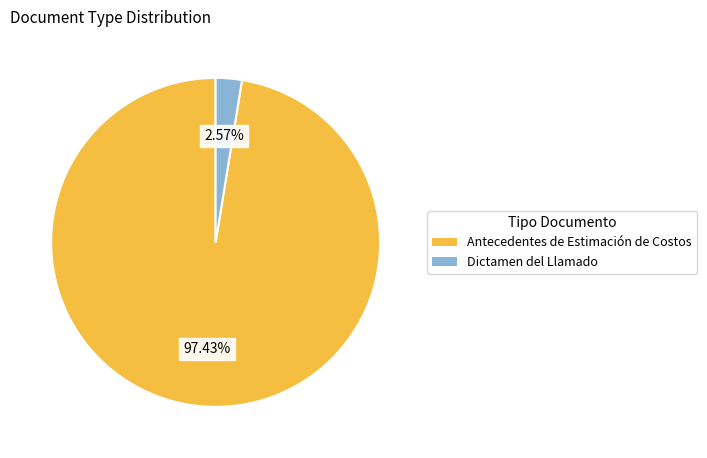

Which has a higher value, Antecedentes de Estimación de Costos or Dictamen del Llamado?

Antecedentes de Estimación de Costos